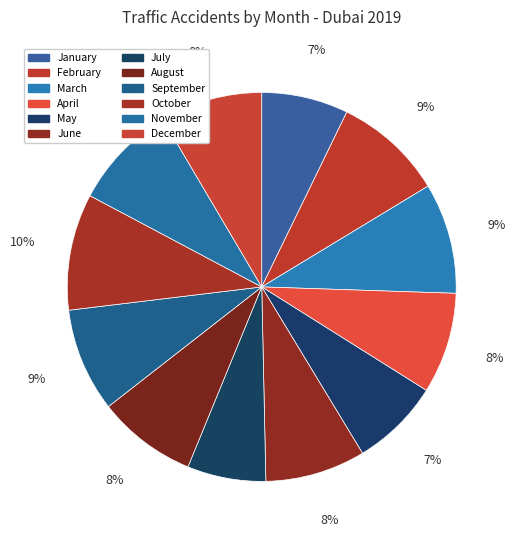

Is there a majority slice in this chart?

No